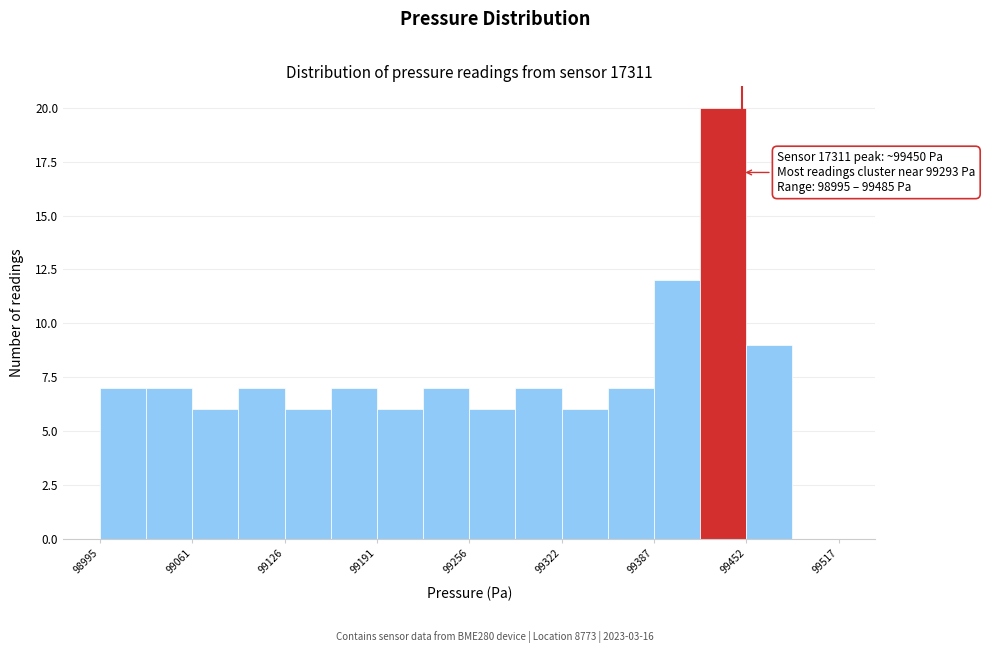

Read against the x-axis, roughly where is the centre of the tallest bar?

99440